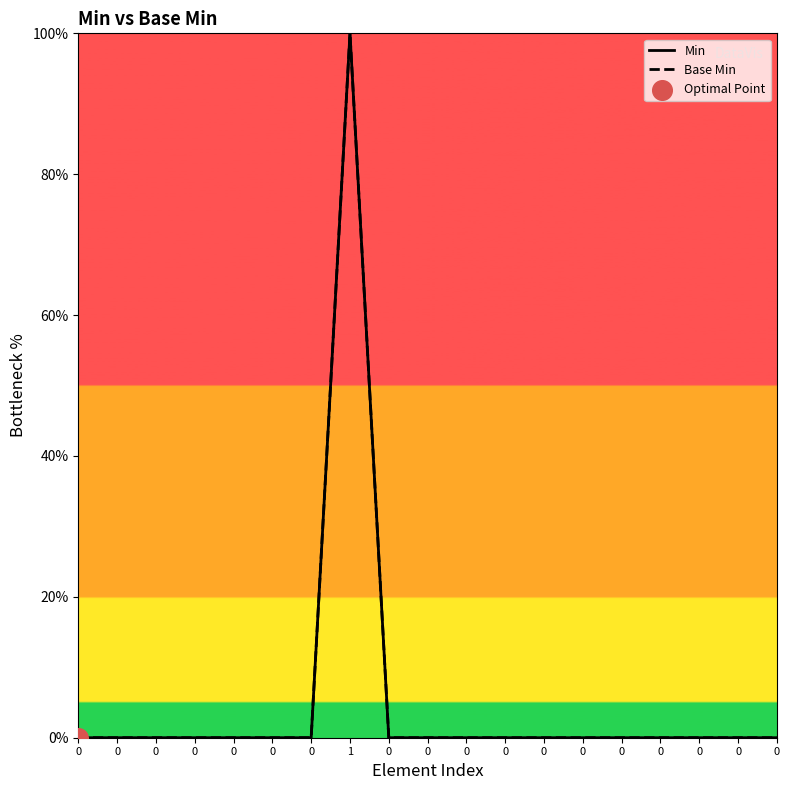

Does the chart have visible grid lines?

No